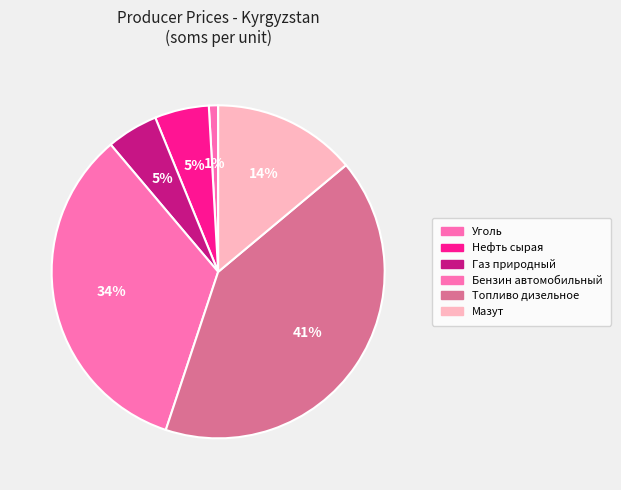

How many slices are in this pie chart?

6